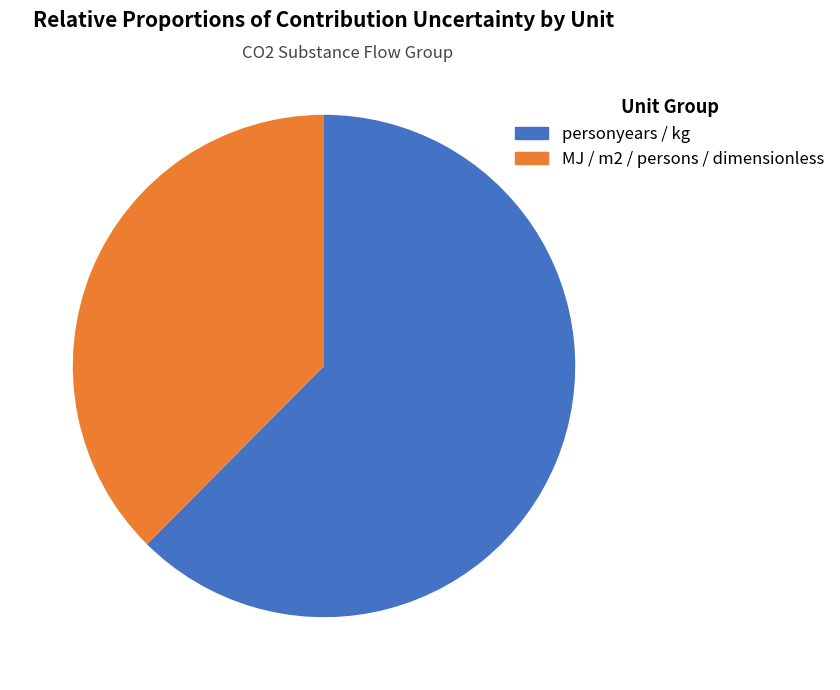

Does any single category account for the majority?

Yes